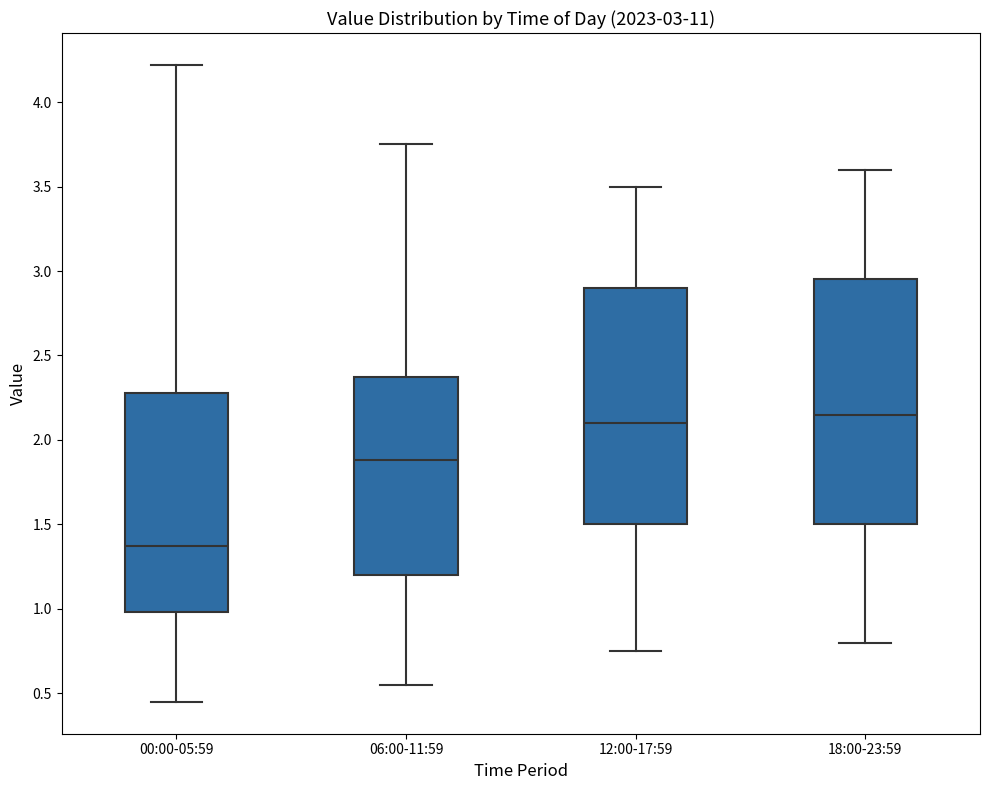

Which box is the tallest, from its lower edge to its upper edge?

18:00-23:59